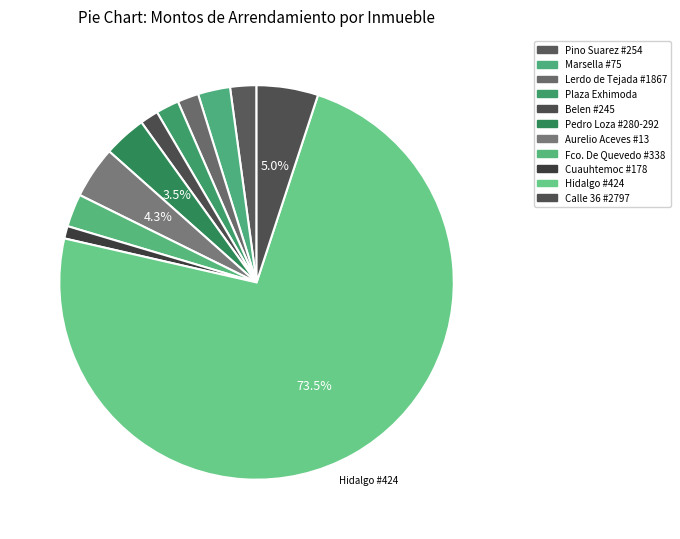

To the nearest percent, what is the average slice percentage?

9%